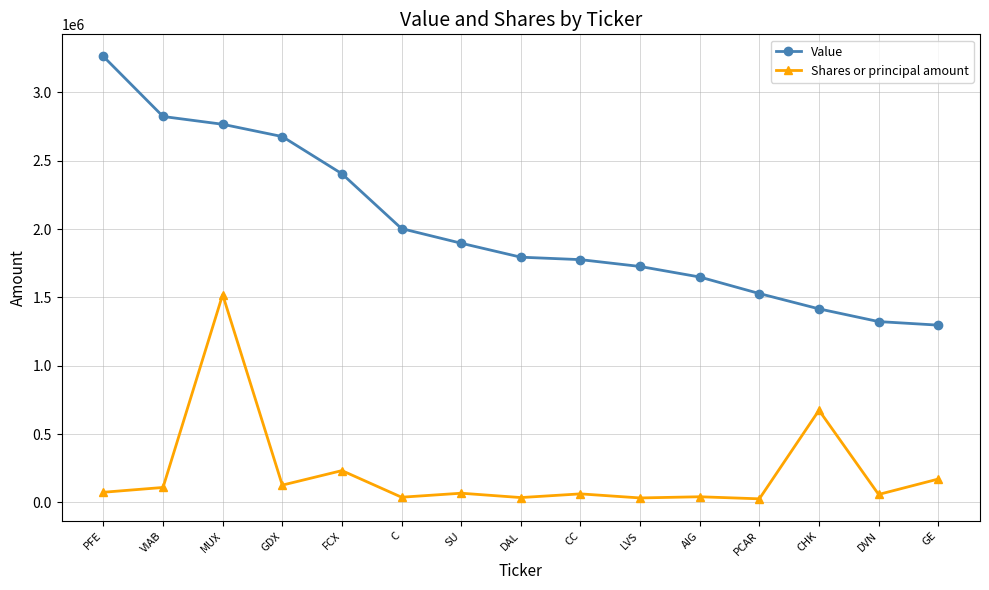

The value of Value at LVS is 2543584. True or false?

False